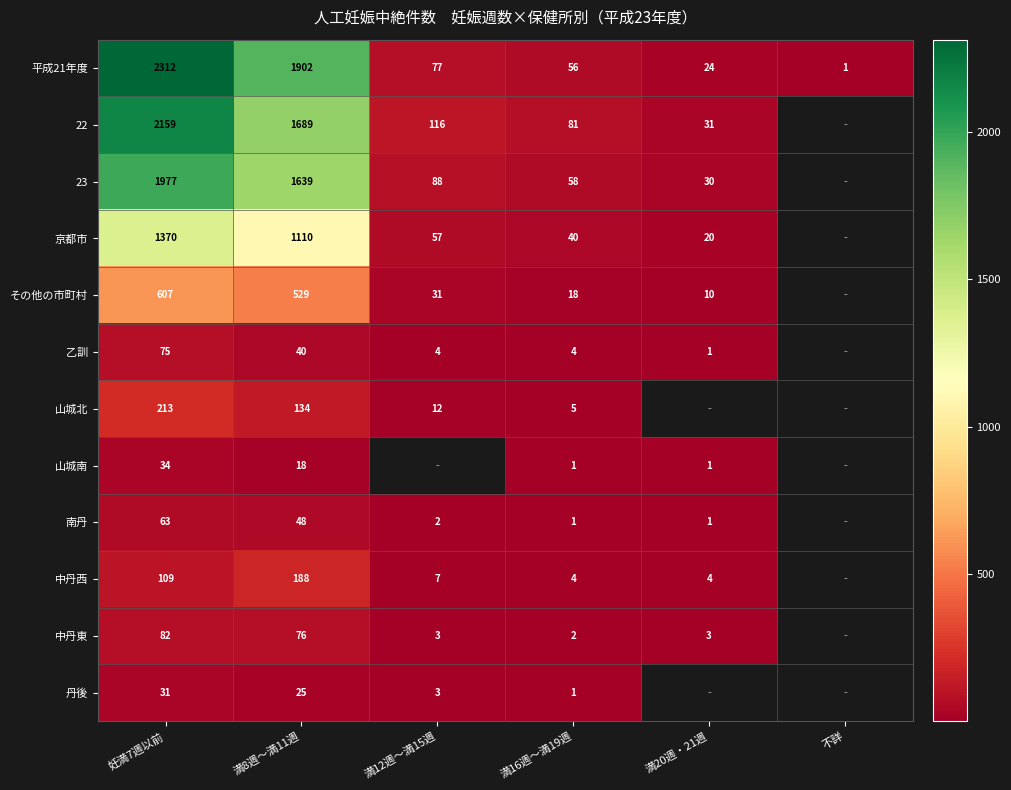

Is it true that 23 equals 2737 at 満8週～満11週?

False